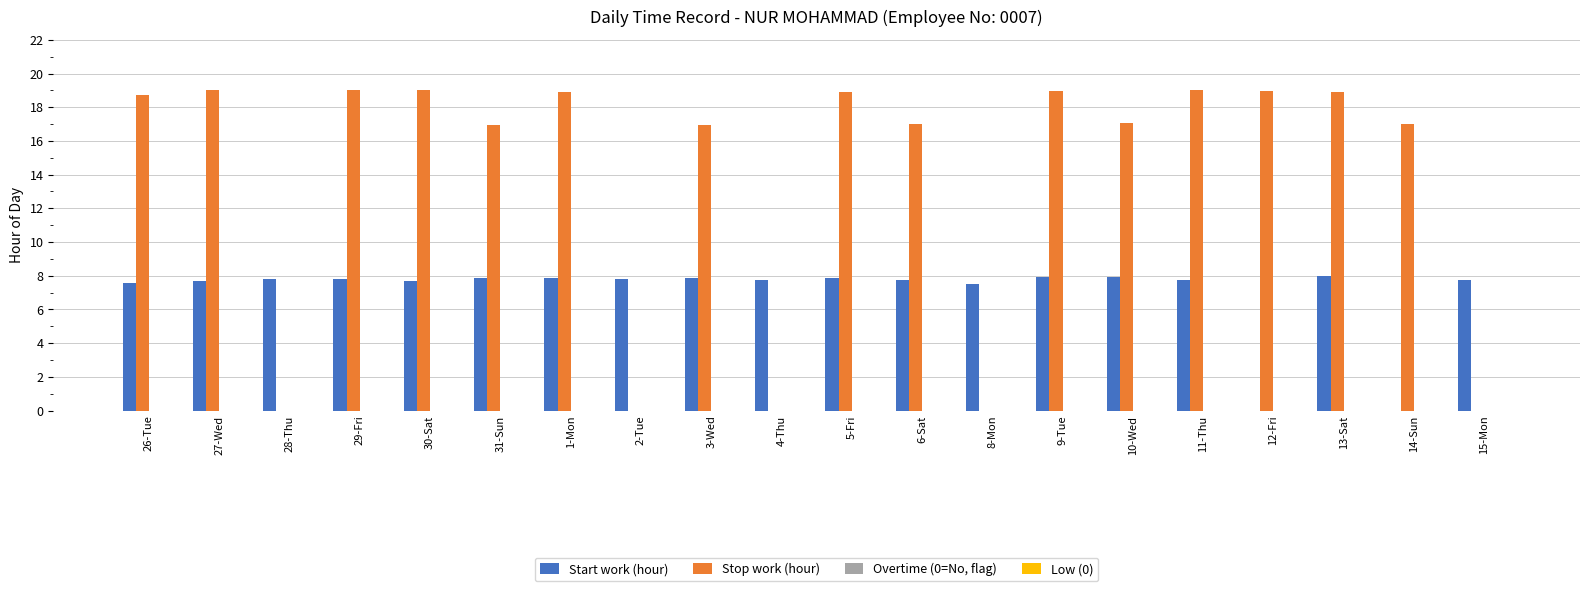

What is the average value of the Start work (hour) series?

7.0